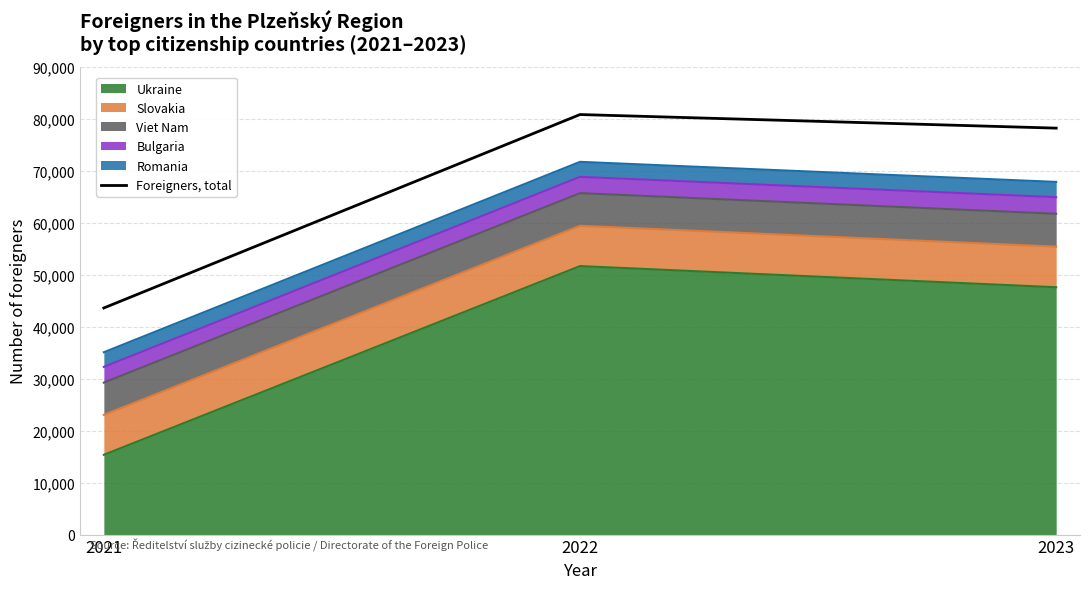

Which category has the highest value across all series?

2022